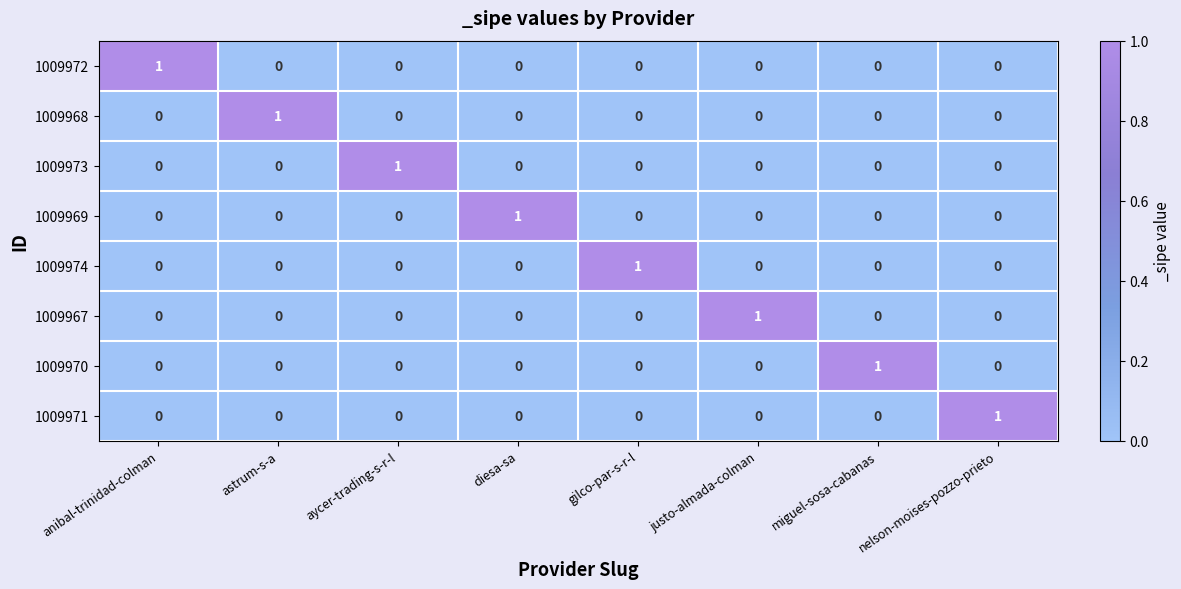

True or false: 1009968 has a value of 1 at aycer-trading-s-r-l.

False